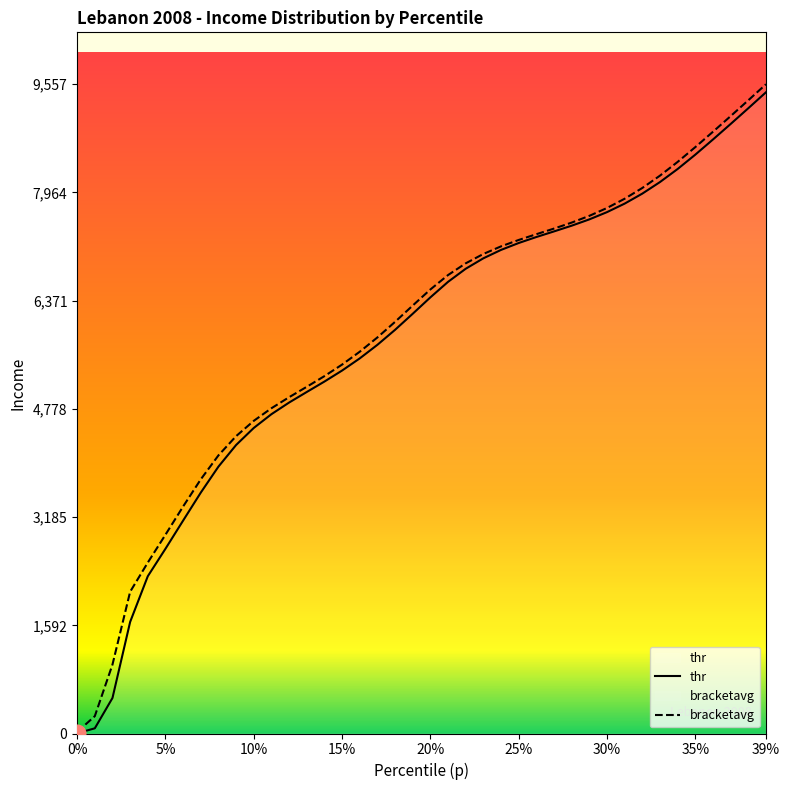

What is the highest value of the bracketavg series?

9557.1